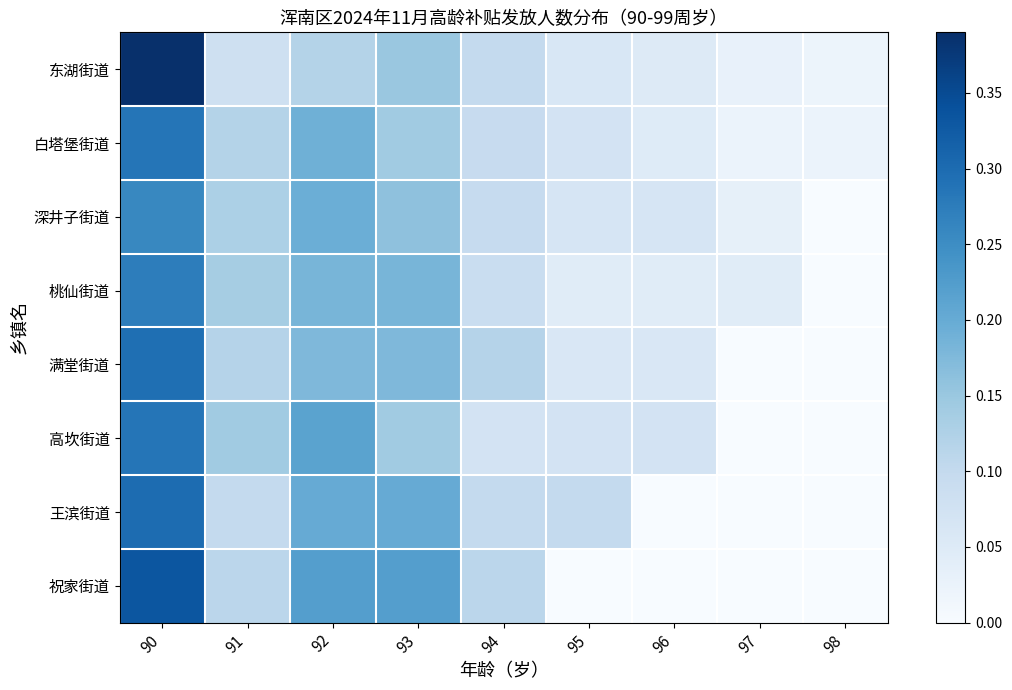

Which series changed the most between 92 and 98?

祝家街道